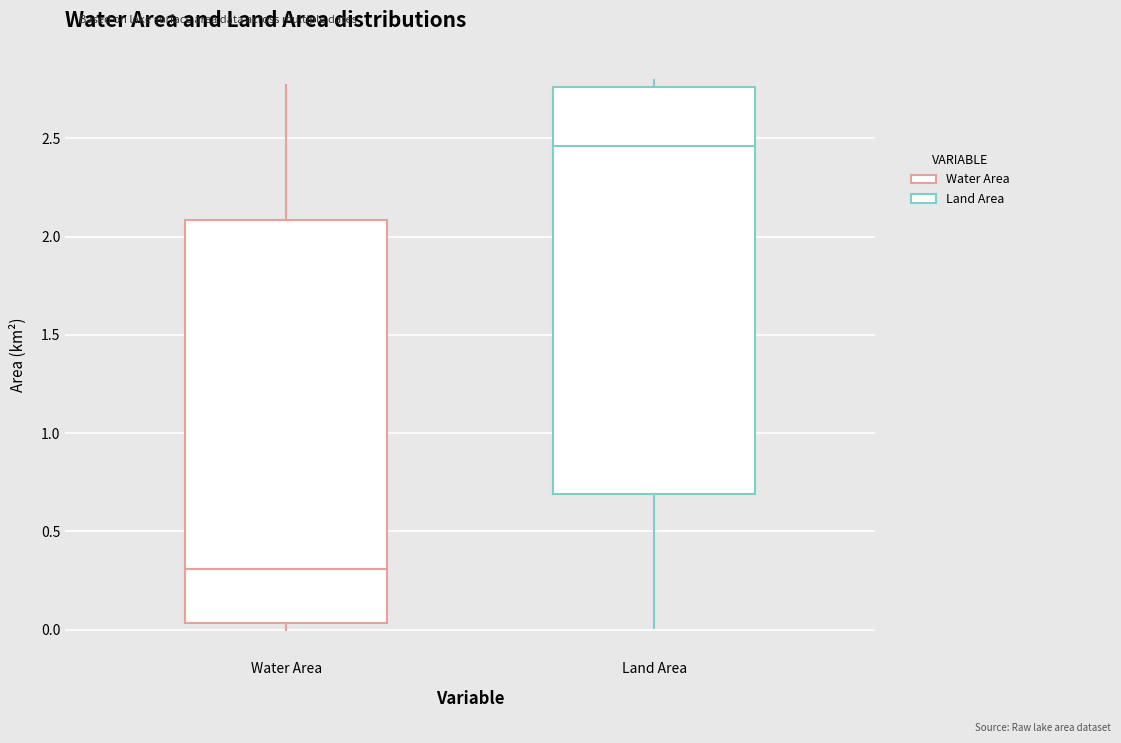

Reading left to right, read every box against the y-axis: the position of its median line, the range the box covers, and the ends of its whiskers. The values are not printed on the chart, so give them approximately, as read against the axis.

Water Area: median 0.30, box 0.05 to 2.10, whiskers 0.00 to 2.75
Land Area: median 2.45, box 0.70 to 2.75, whiskers 0.00 to 2.80